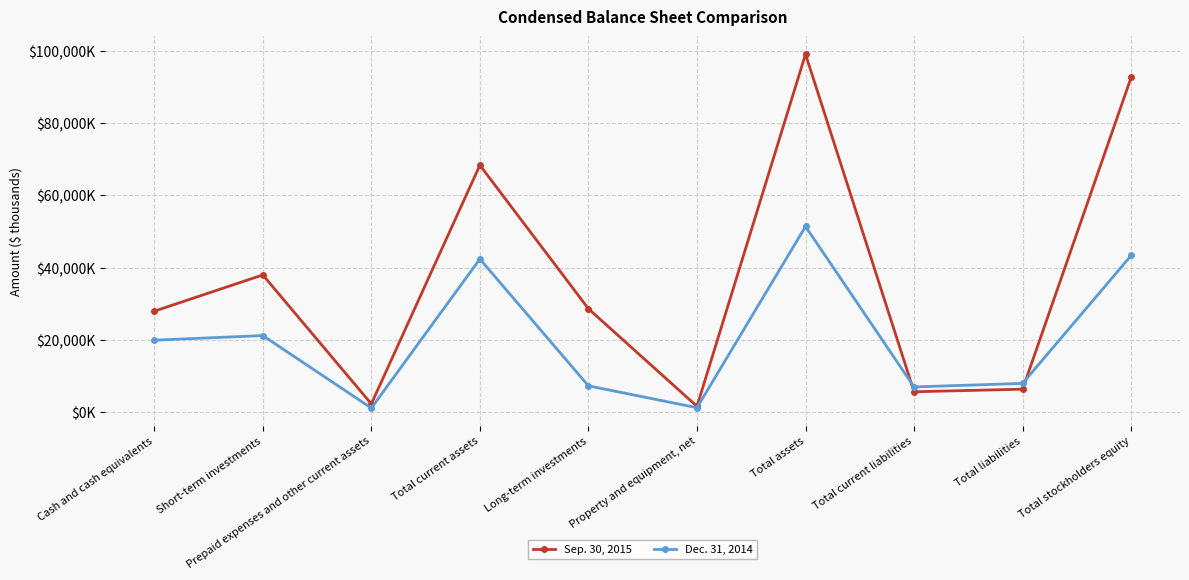

True or false: Dec. 31, 2014 has a value of 7344 at Long-term investments.

True